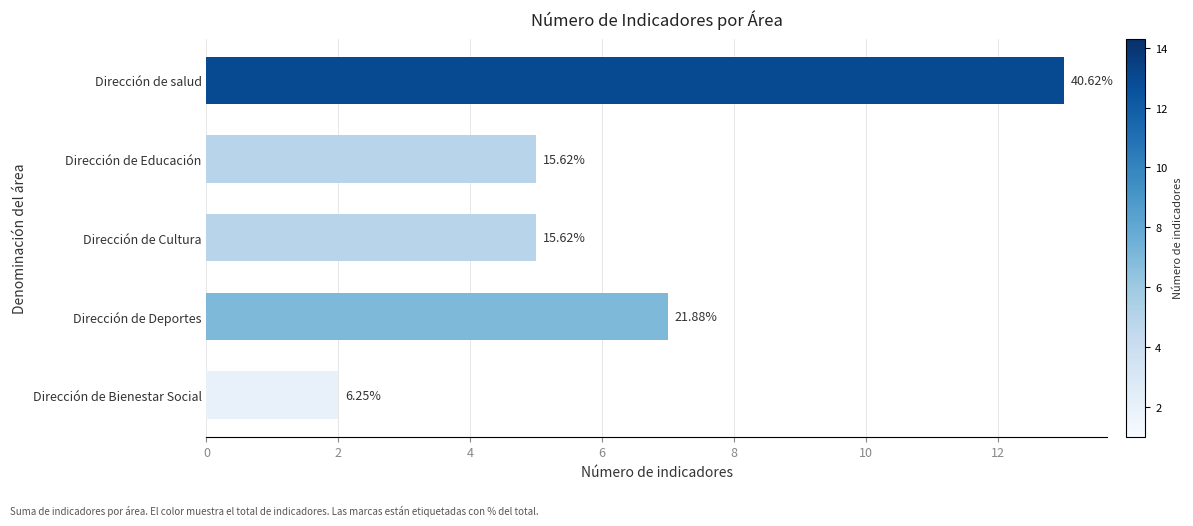

How many bars are there in total?

5